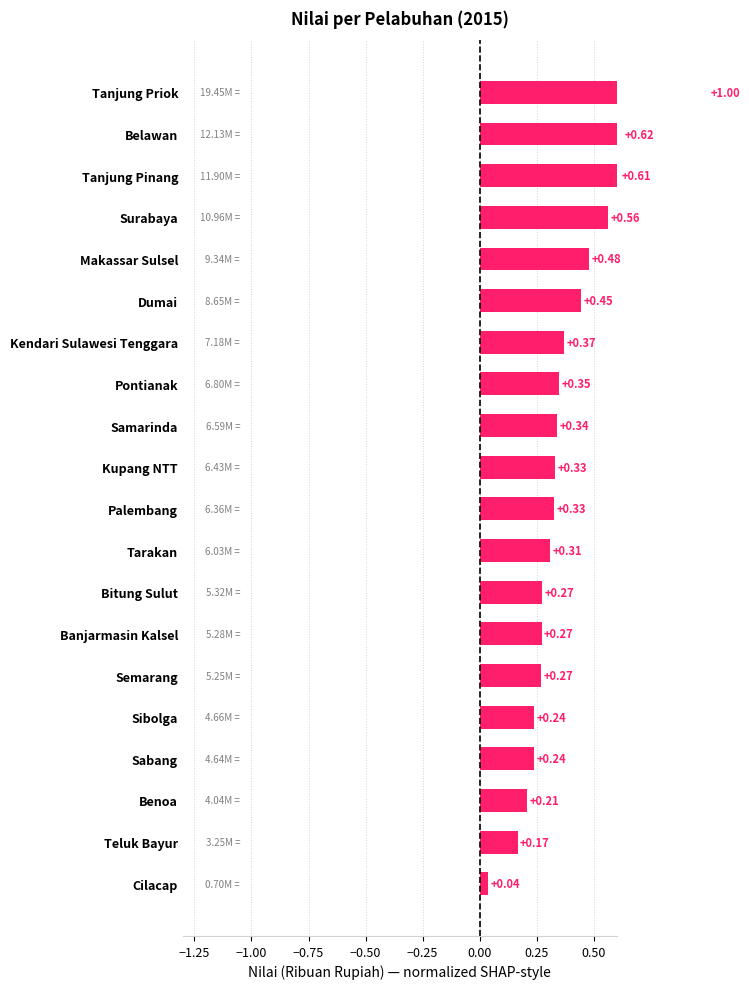

Does the chart contain any negative values?

No